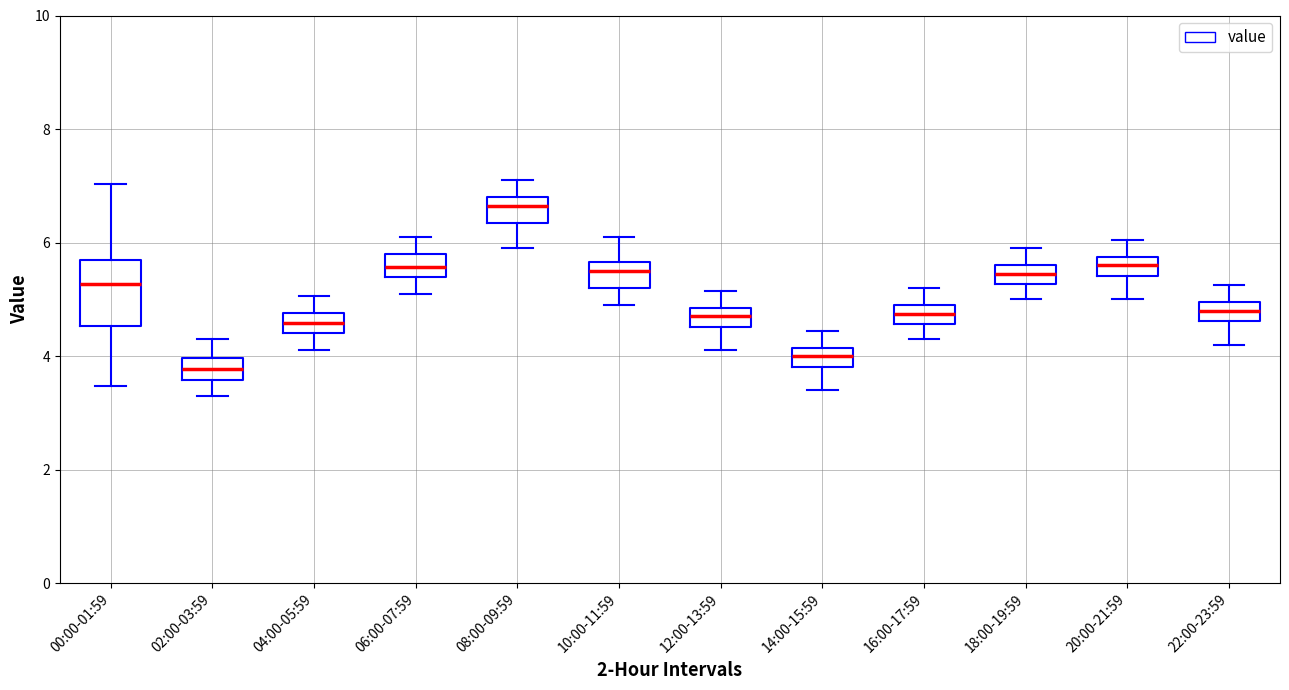

Reading left to right, transcribe this box plot: for each box, give where its median line is, the range the box spans, and where its two whiskers end, as read against the y-axis. The values are not printed on the chart, so give them approximately, as read against the axis.

00:00-01:59: median 5.2, box 4.6 to 5.6, whiskers 3.4 to 7.0
02:00-03:59: median 3.8, box 3.6 to 4.0, whiskers 3.4 to 4.4
04:00-05:59: median 4.6, box 4.4 to 4.8, whiskers 4.2 to 5.0
06:00-07:59: median 5.6, box 5.4 to 5.8, whiskers 5.2 to 6.2
08:00-09:59: median 6.6, box 6.4 to 6.8, whiskers 6.0 to 7.2
10:00-11:59: median 5.6 (just below the box's upper edge), box 5.2 to 5.6, whiskers 5.0 to 6.2
12:00-13:59: median 4.8 (inside the box), box 4.6 to 4.8, whiskers 4.2 to 5.2
14:00-15:59: median 4.0, box 3.8 to 4.2, whiskers 3.4 to 4.4
16:00-17:59: median 4.8, box 4.6 to 5.0, whiskers 4.4 to 5.2
18:00-19:59: median 5.4, box 5.2 to 5.6, whiskers 5.0 to 6.0
20:00-21:59: median 5.6, box 5.4 to 5.8, whiskers 5.0 to 6.0
22:00-23:59: median 4.8, box 4.6 to 5.0, whiskers 4.2 to 5.2